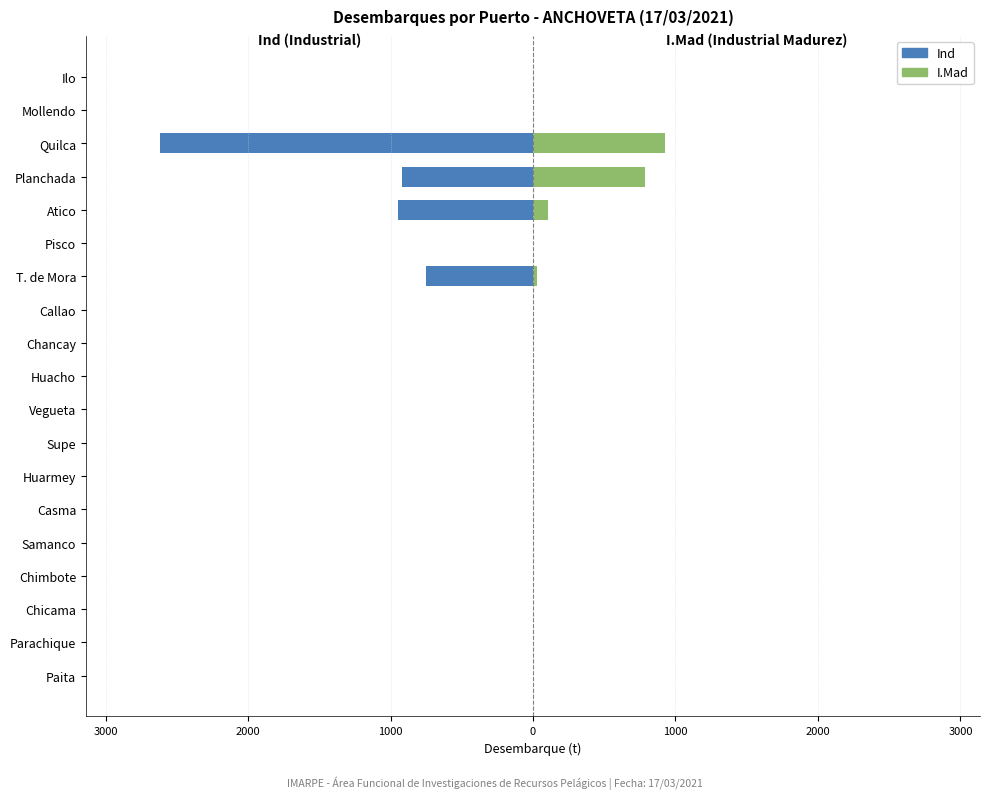

At how many categories does at least one series exceed -536?

19